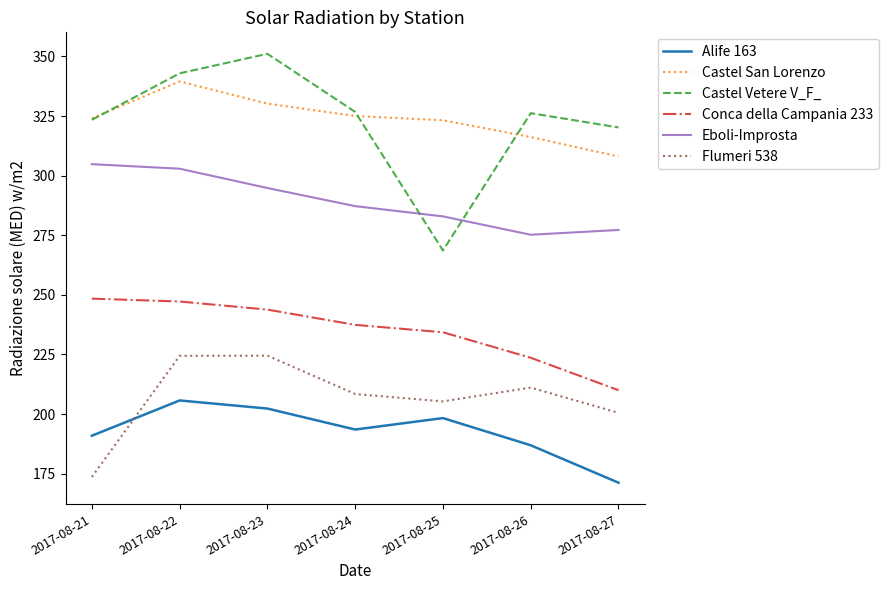

Which series changed the most between 2017-08-22 and 2017-08-24?

Castel Vetere V_F_